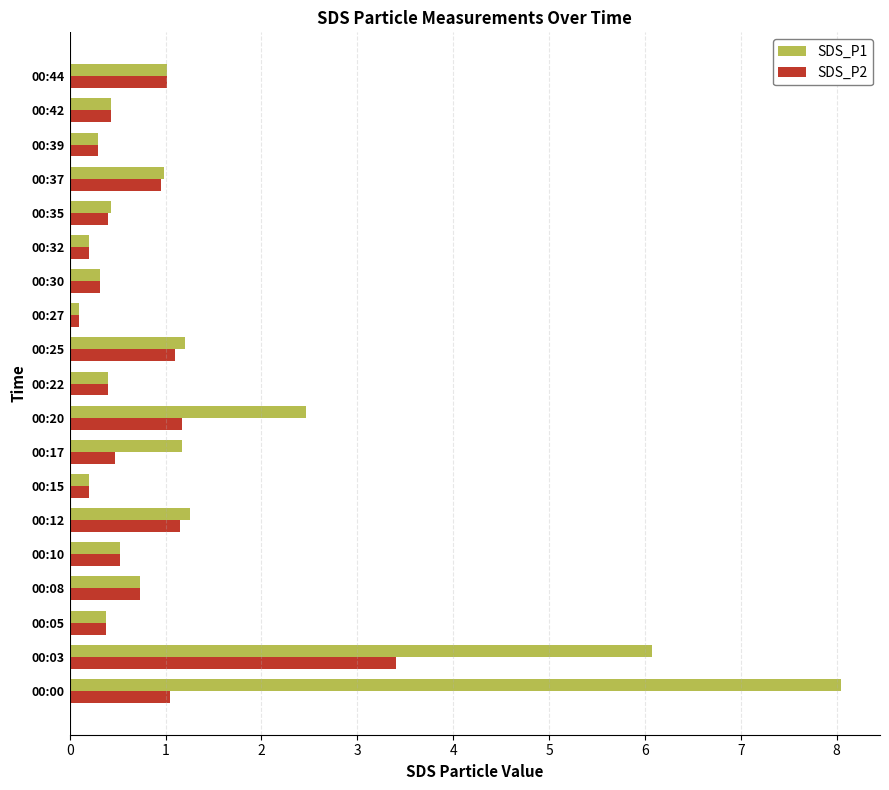

List the series in order of their peak value, lowest first.

SDS_P2, SDS_P1